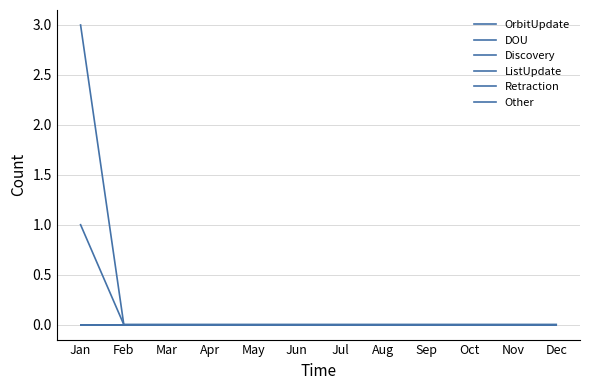

Where is OrbitUpdate nearest to the value 1?

Feb